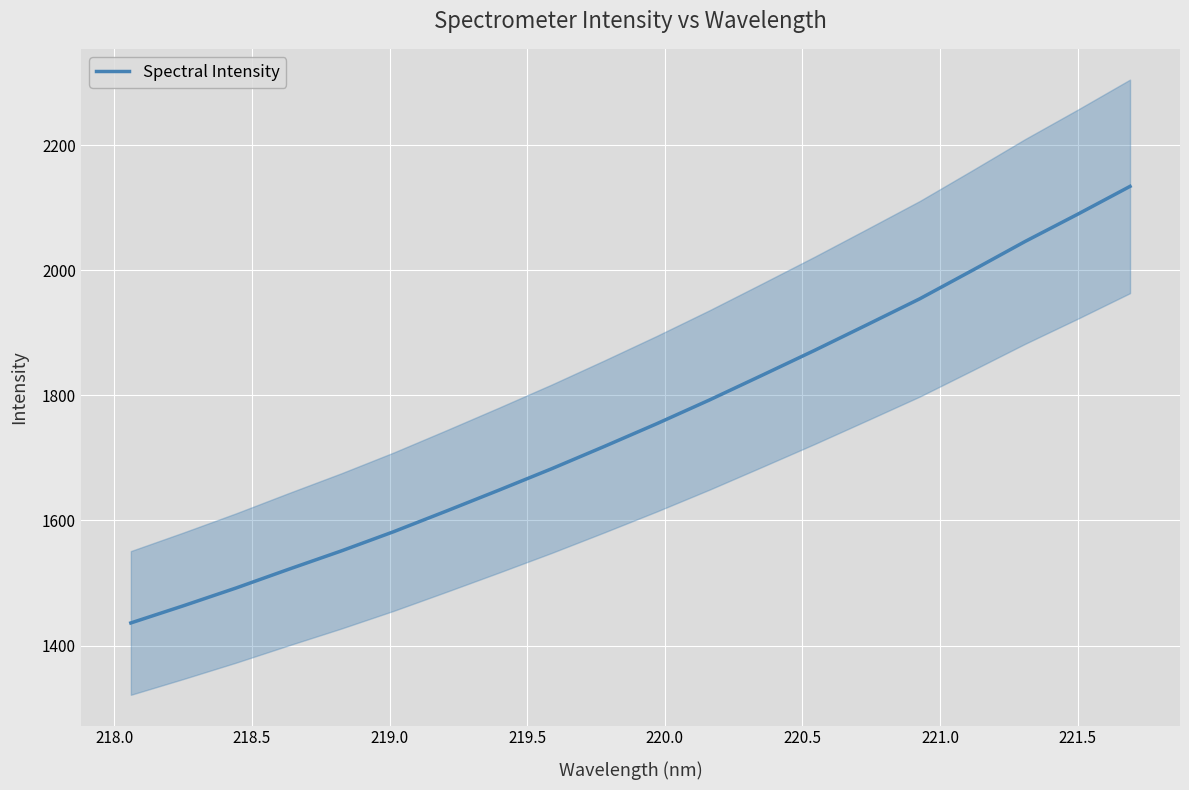

What is the average value?

1755.0